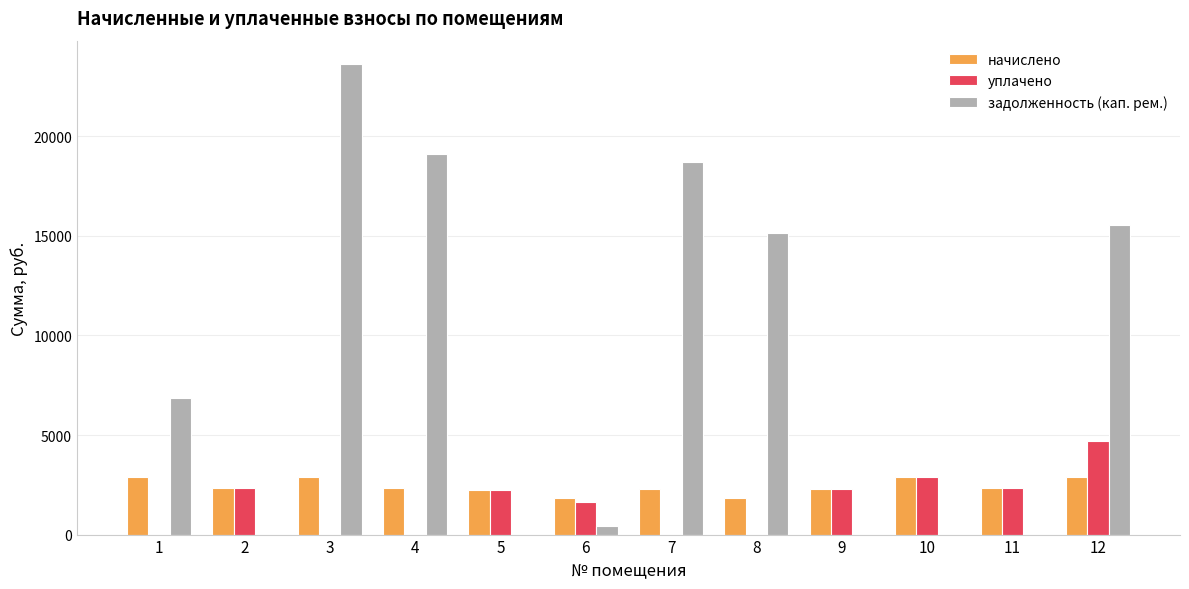

Count the number of data series in this chart.

3